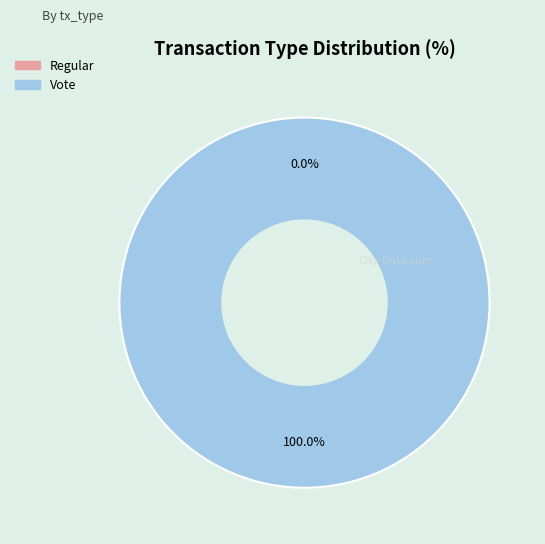

To the nearest percent, what portion does Vote represent?

100%